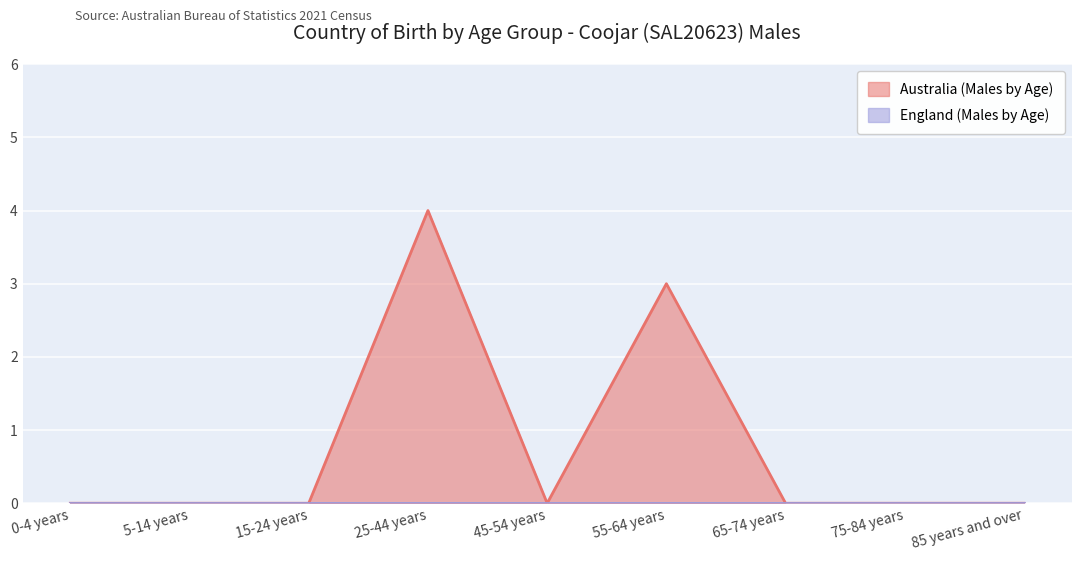

Reading left to right, list all the values displayed in this chart.

0-4 years=0	5-14 years=0	15-24 years=0	25-44 years=4	45-54 years=0	55-64 years=3	65-74 years=0	75-84 years=0	85 years and over=0